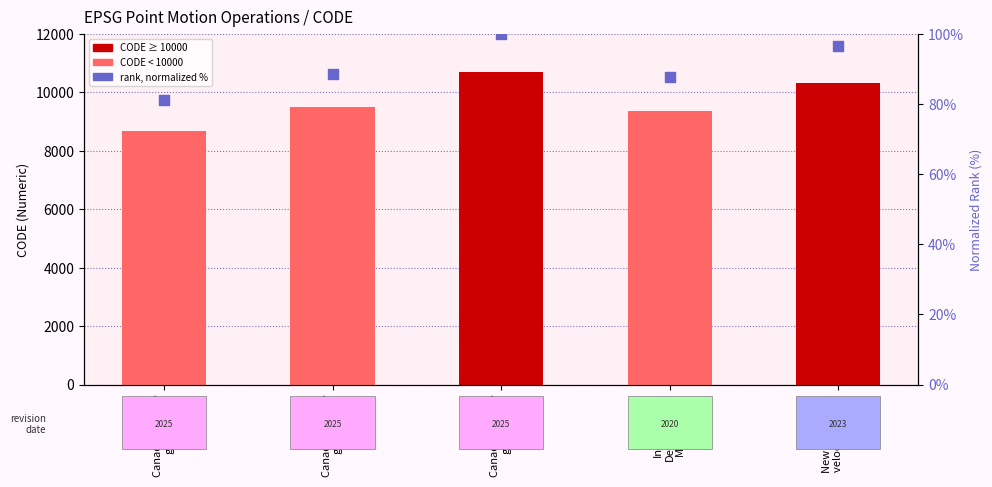

Which series has the widest spread of Y values?

CODE